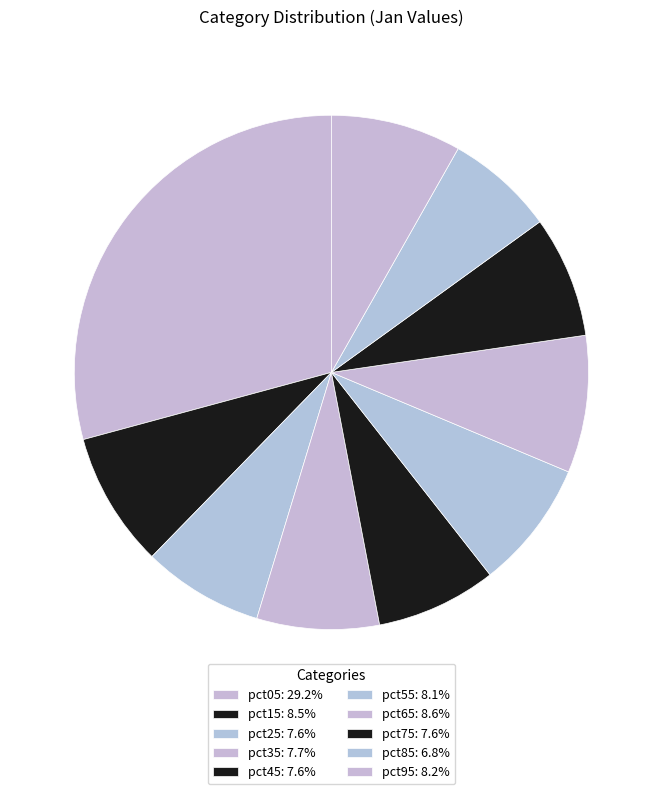

To the nearest percent, what portion does pct35 represent?

8%